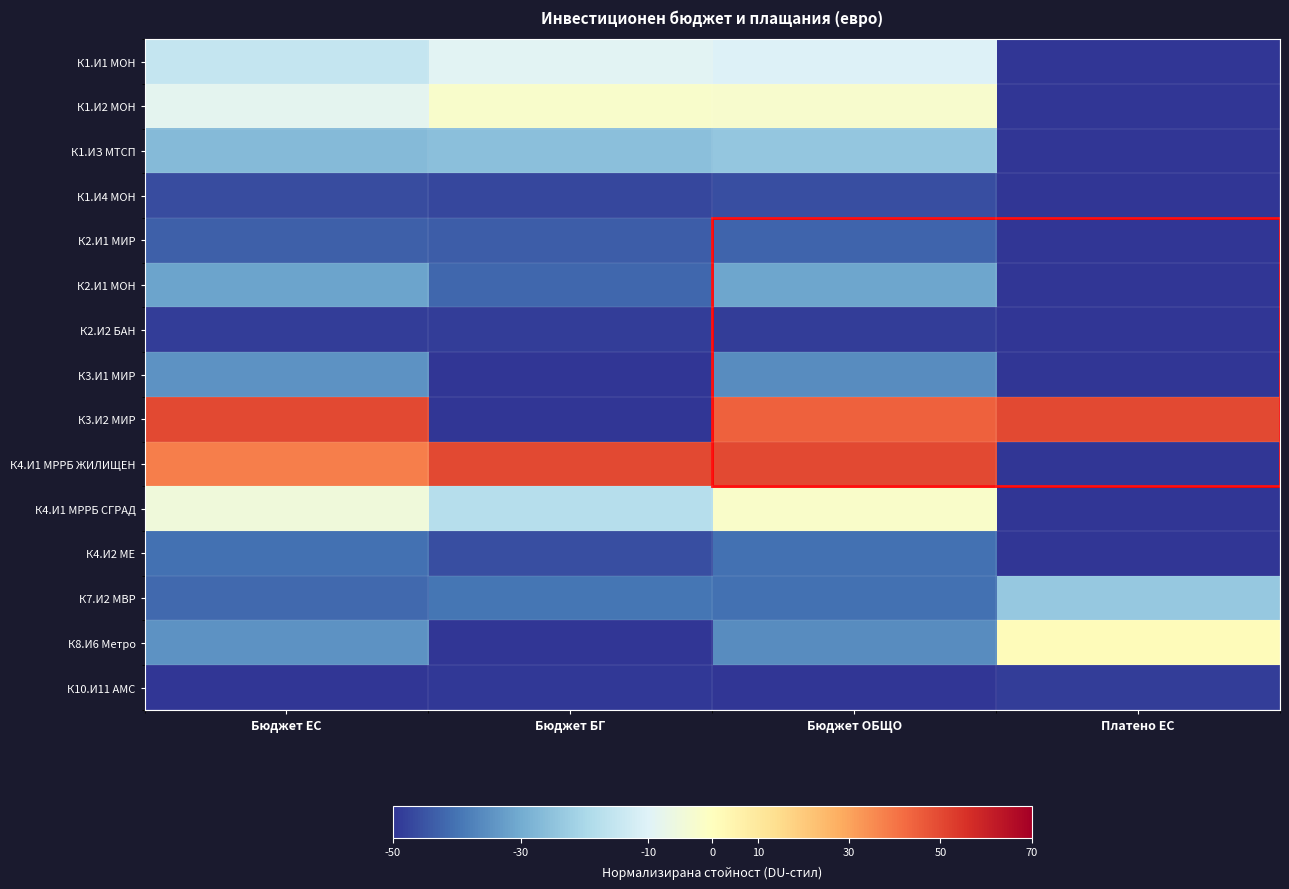

Reading left to right, extract all data points from this chart.

К1.И1 МОН: Бюджет ЕС=-15.0	Бюджет БГ=-9.4	Бюджет ОБЩО=-10.2	Платено ЕС=-50.0
К1.И2 МОН: Бюджет ЕС=-8.3	Бюджет БГ=-2.0	Бюджет ОБЩО=-2.6	Платено ЕС=-50.0
К1.ИЗ МТСП: Бюджет ЕС=-26.8	Бюджет БГ=-25.7	Бюджет ОБЩО=-24.1	Платено ЕС=-50.0
К1.И4 МОН: Бюджет ЕС=-46.2	Бюджет БГ=-47.1	Бюджет ОБЩО=-46.0	Платено ЕС=-50.0
К2.И1 МИР: Бюджет ЕС=-43.1	Бюджет БГ=-43.5	Бюджет ОБЩО=-42.5	Платено ЕС=-50.0
К2.И1 МОН: Бюджет ЕС=-31.3	Бюджет БГ=-41.9	Бюджет ОБЩО=-31.1	Платено ЕС=-49.8
К2.И2 БАН: Бюджет ЕС=-48.6	Бюджет БГ=-48.8	Бюджет ОБЩО=-48.6	Платено ЕС=-50.0
К3.И1 МИР: Бюджет ЕС=-34.7	Бюджет БГ=-50.0	Бюджет ОБЩО=-35.6	Платено ЕС=-50.0
К3.И2 МИР: Бюджет ЕС=50.0	Бюджет БГ=-50.0	Бюджет ОБЩО=44.6	Платено ЕС=50.0
К4.И1 МРРБ ЖИЛИЩЕН: Бюджет ЕС=38.0	Бюджет БГ=50.0	Бюджет ОБЩО=50.0	Платено ЕС=-50.0
К4.И1 МРРБ СГРАД: Бюджет ЕС=-4.7	Бюджет БГ=-17.6	Бюджет ОБЩО=-1.8	Платено ЕС=-50.0
К4.И2 МЕ: Бюджет ЕС=-40.5	Бюджет БГ=-45.8	Бюджет ОБЩО=-40.4	Платено ЕС=-50.0
К7.И2 МВР: Бюджет ЕС=-41.6	Бюджет БГ=-39.5	Бюджет ОБЩО=-40.4	Платено ЕС=-23.6
К8.И6 Метро: Бюджет ЕС=-34.7	Бюджет БГ=-50.0	Бюджет ОБЩО=-35.6	Платено ЕС=1.3
К10.И11 АМС: Бюджет ЕС=-50.0	Бюджет БГ=-49.4	Бюджет ОБЩО=-50.0	Платено ЕС=-48.6